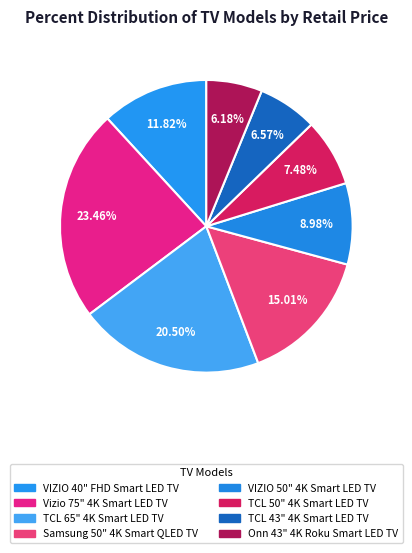

Which slice is the smallest?

Onn 43" 4K Roku Smart LED TV